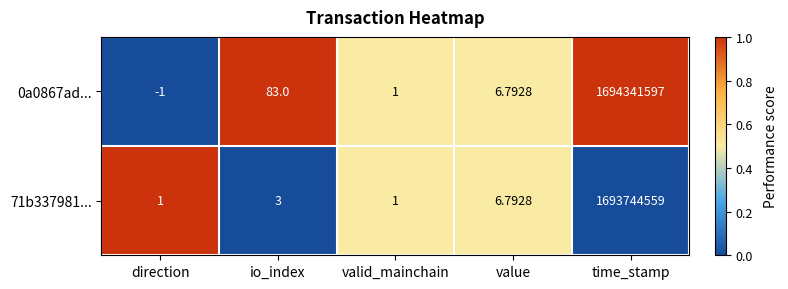

Which series has the widest spread of values?

0a0867ad...